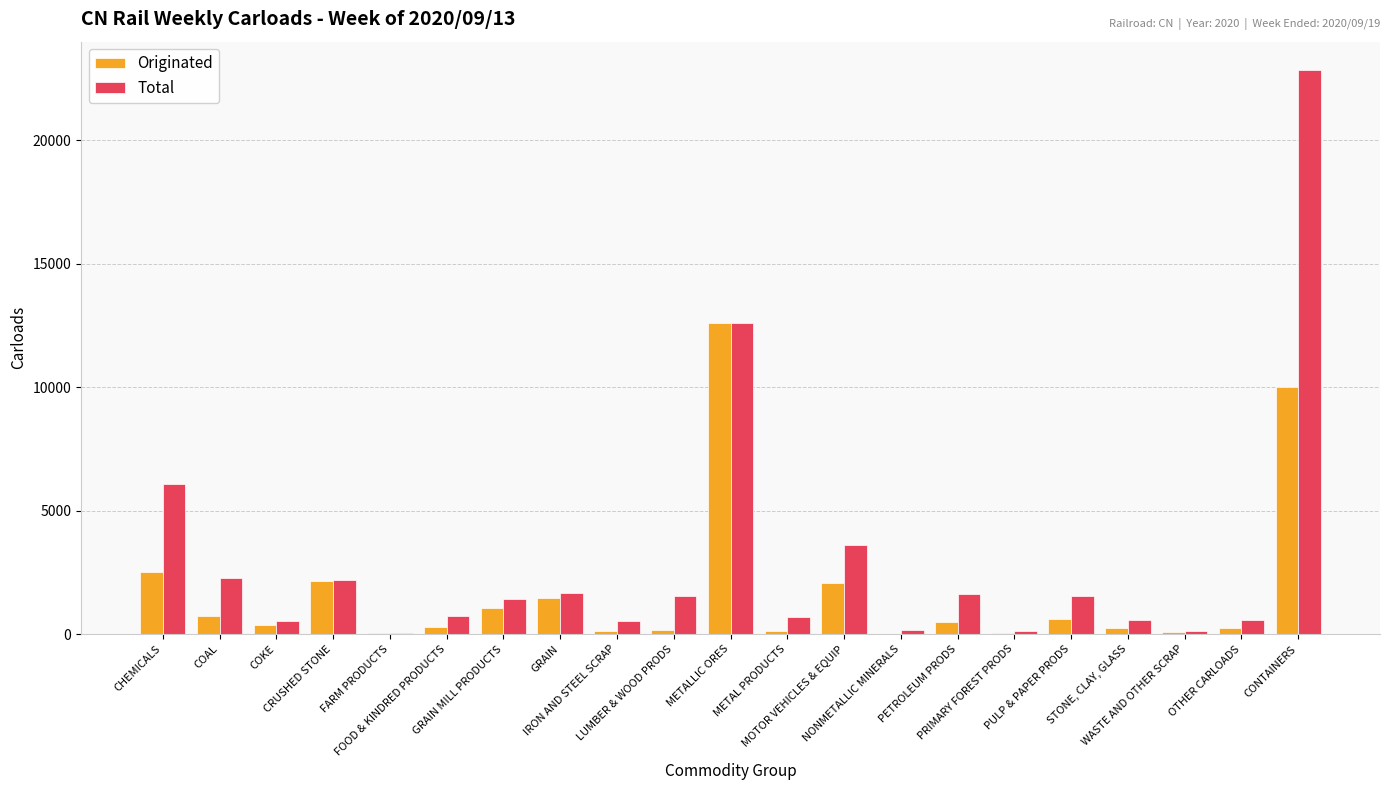

Is it true that Originated equals 1050 at GRAIN MILL PRODUCTS?

True